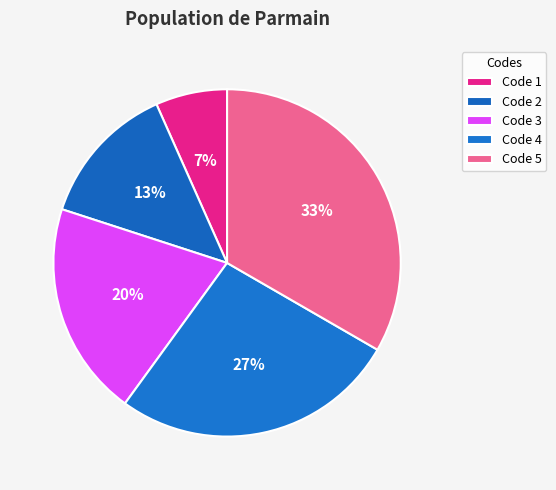

Which category has the smallest portion of the pie?

Code 1